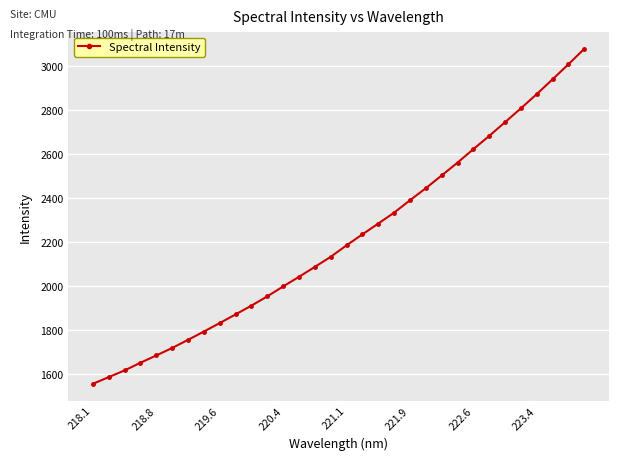

What is the average value?

2215.8